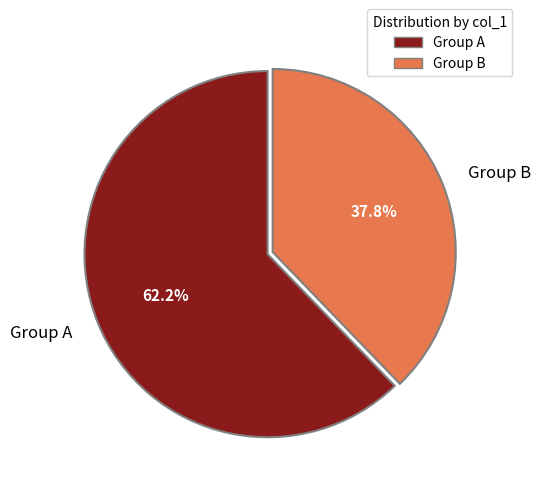

Is there any slice that represents more than half of the pie?

Yes